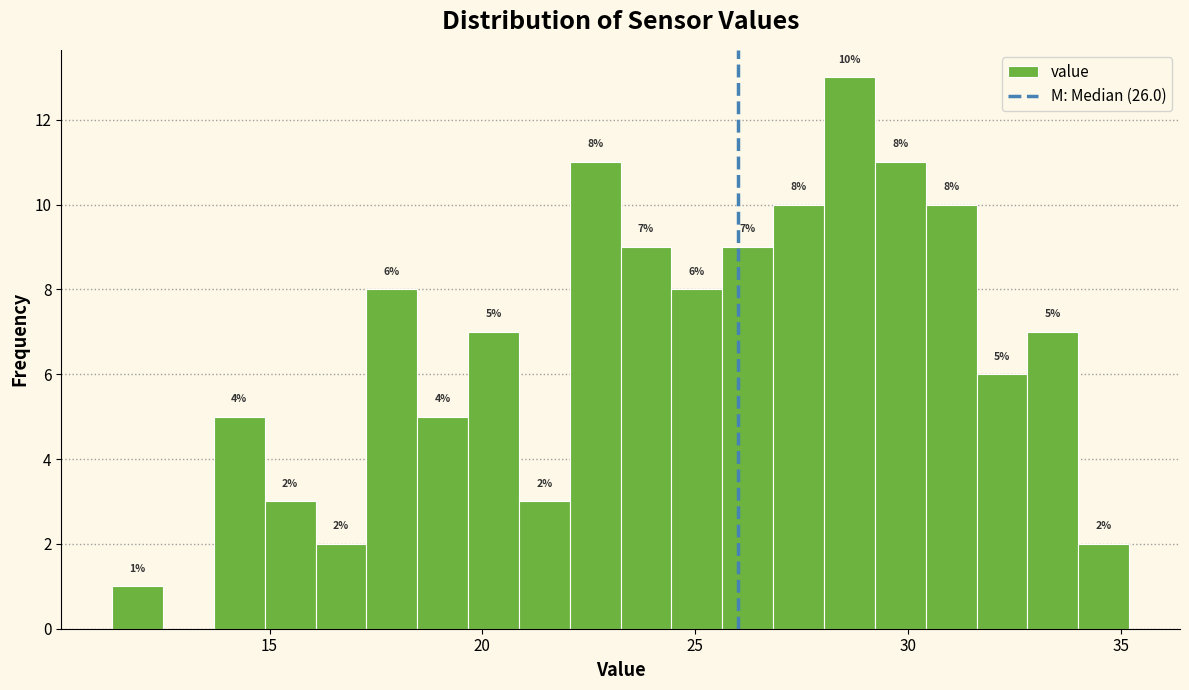

Around what value on the x-axis is the tallest bar? Give the approximate position of its centre, as read against the axis.

28.5